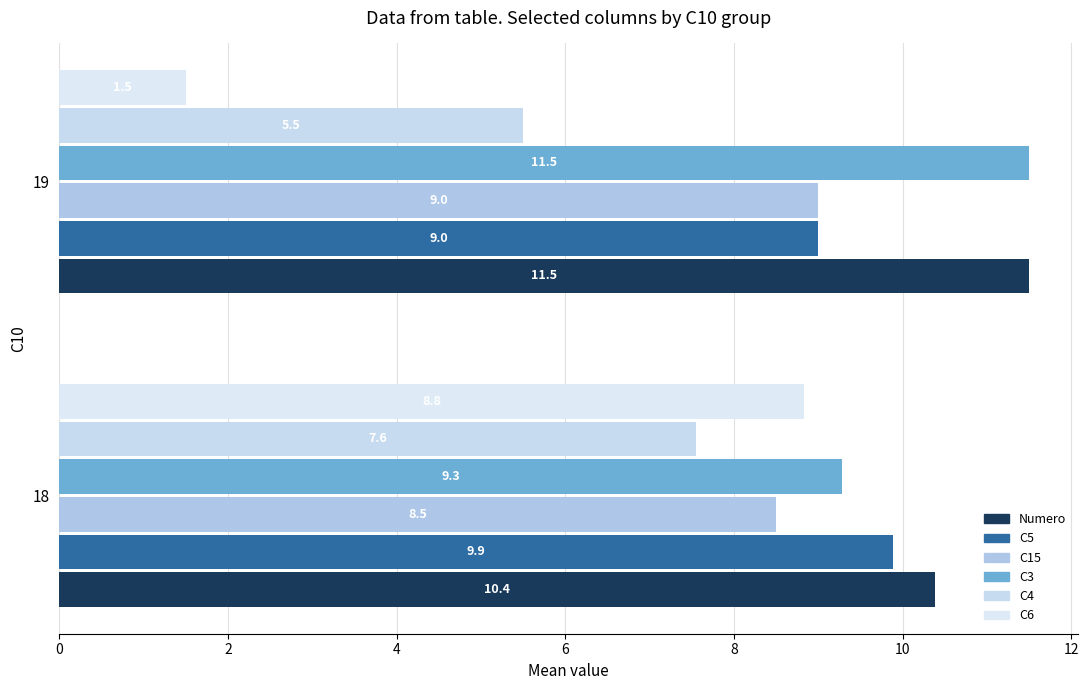

List the labels in order of C5 value, smallest first.

19, 18